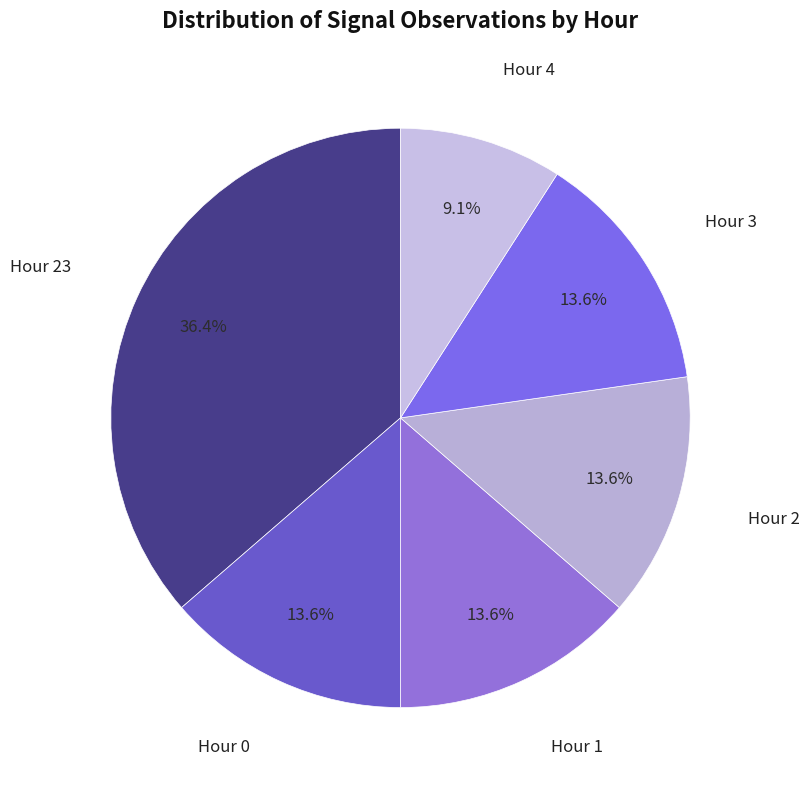

Does Hour 4 account for over 50% of the chart?

No